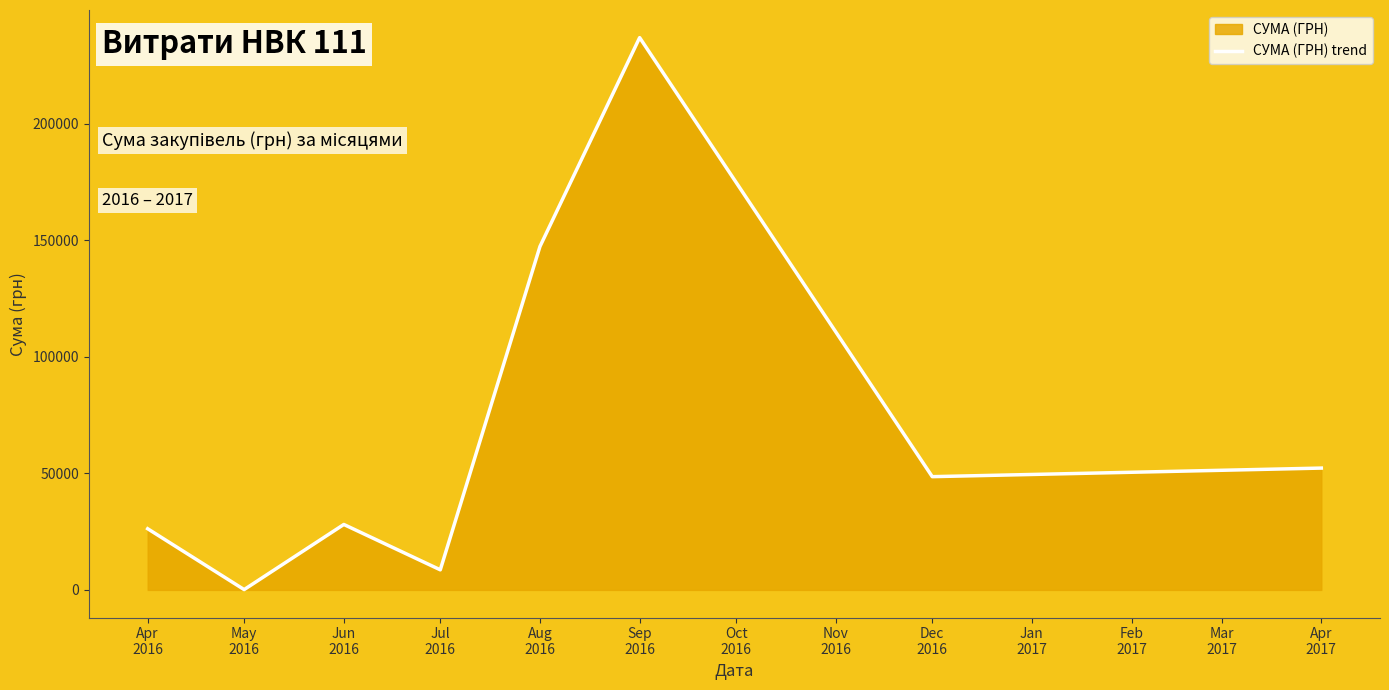

True or false: there are more than 0 points higher than both neighbors.

True